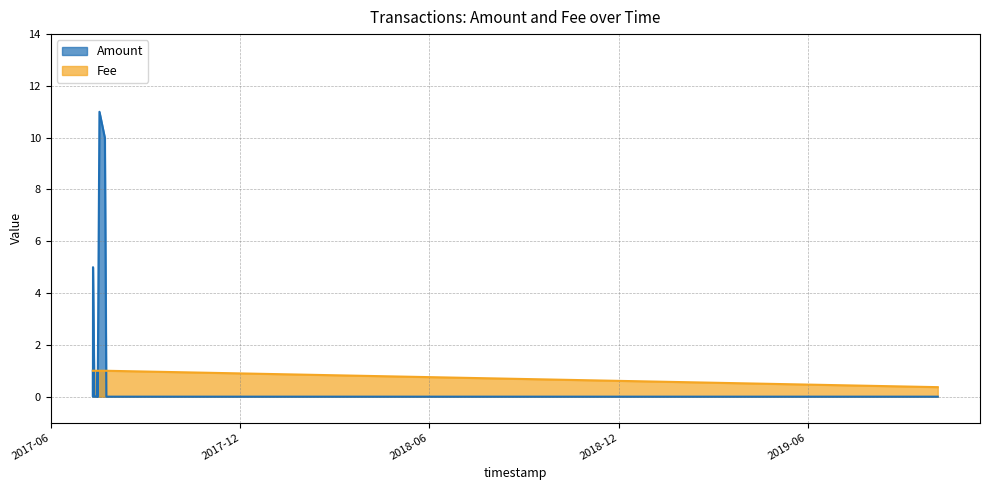

At which category is the sum across all series the highest?

2017-07-17 23:07:29